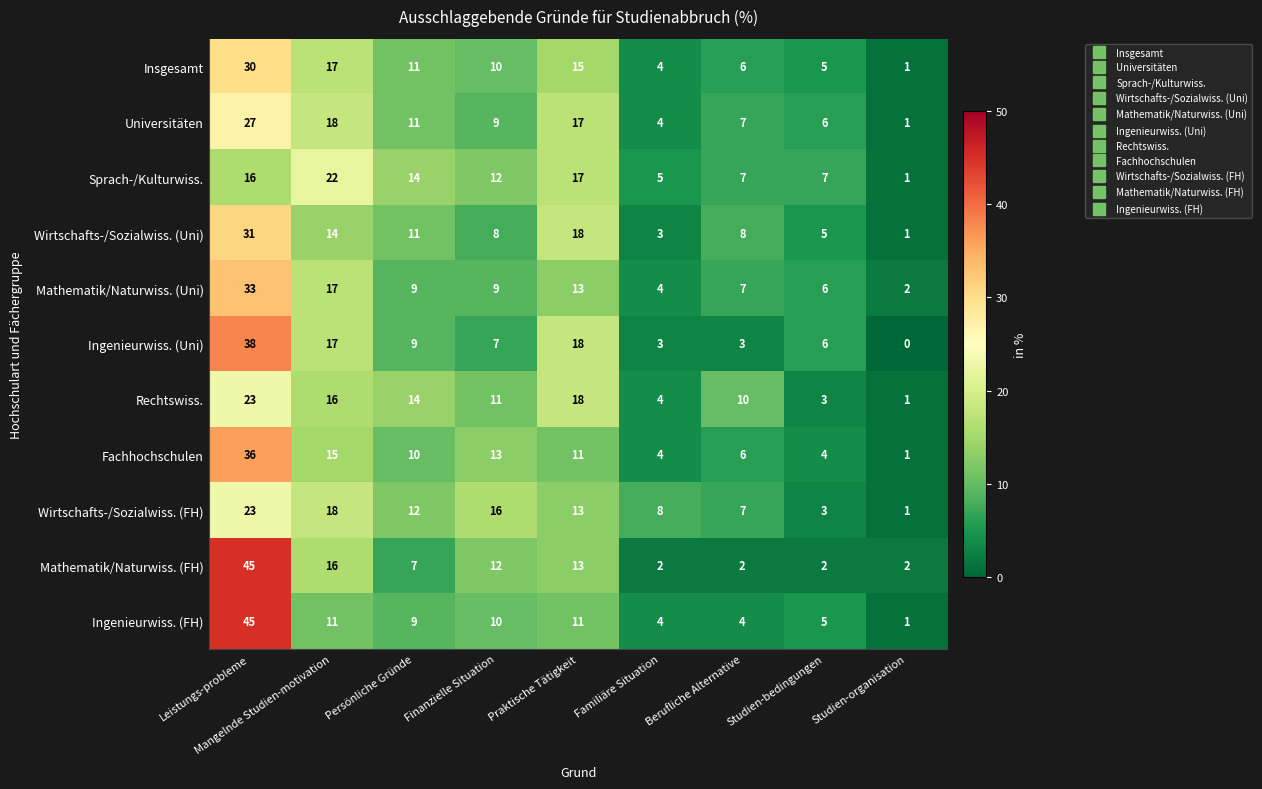

What is the total value across all series at Familiäre Situation?

45